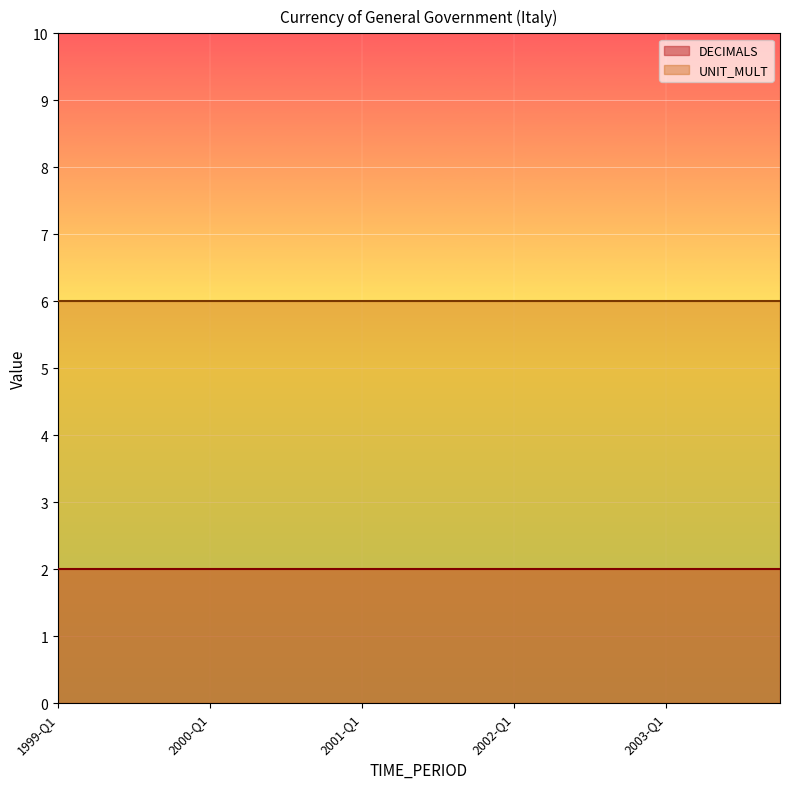

Reading right to left, what are all the values shown in this chart?

DECIMALS: 2	2	2	2	2	2	2	2	2	2	2	2	2	2	2	2	2	2	2	2
UNIT_MULT: 6	6	6	6	6	6	6	6	6	6	6	6	6	6	6	6	6	6	6	6